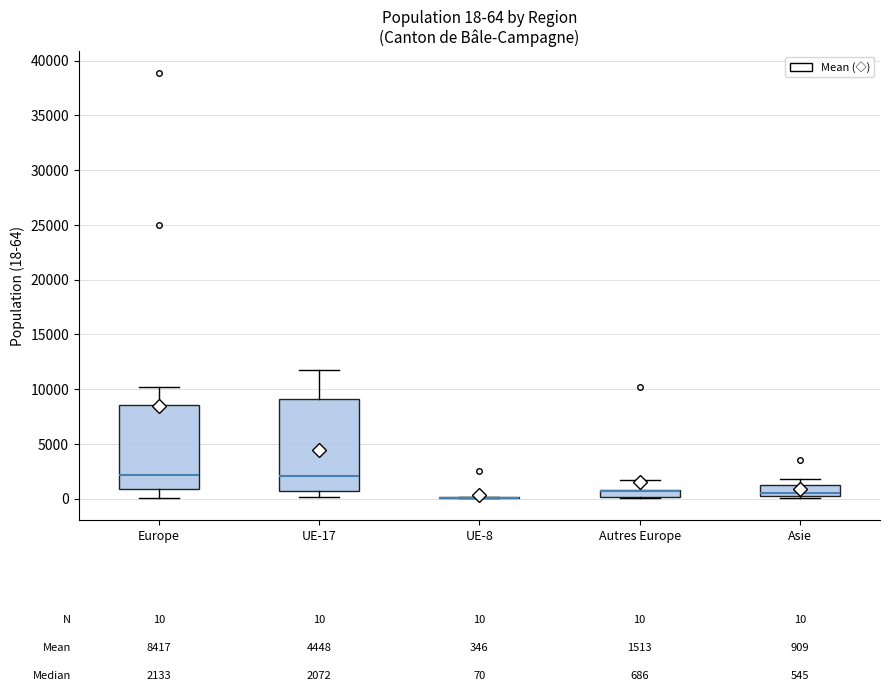

Which box is the tallest, from its lower edge to its upper edge?

UE-17